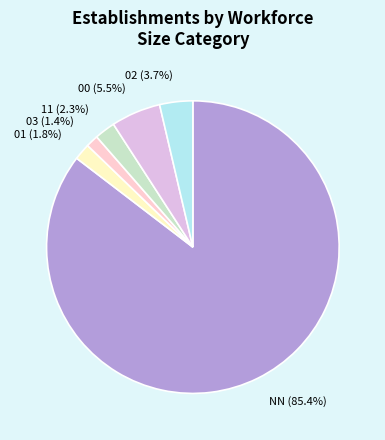

What is the ratio of the value at 01 to the value at 11?

0.8